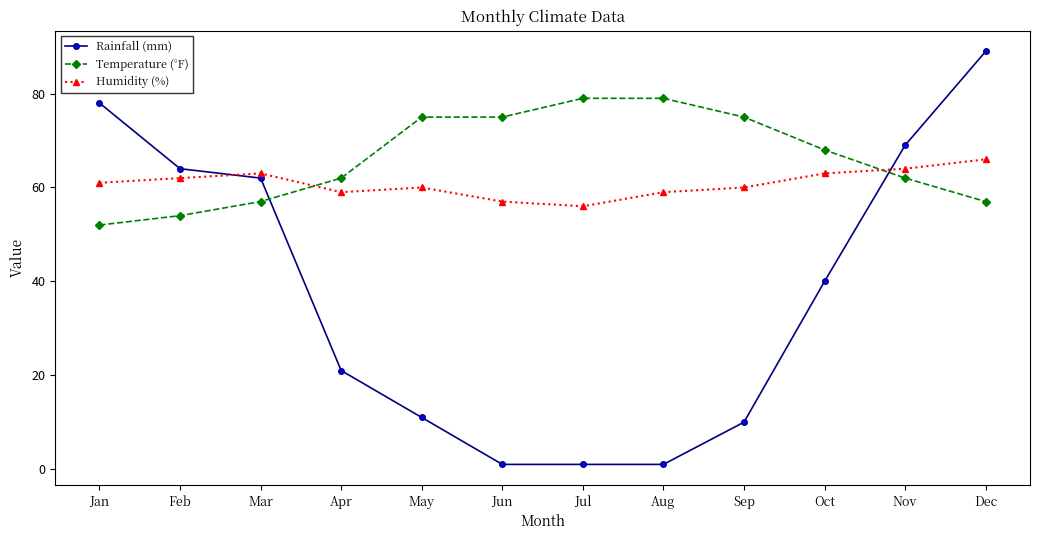

What is the approximate value of Temperature (°F) at Dec?

57